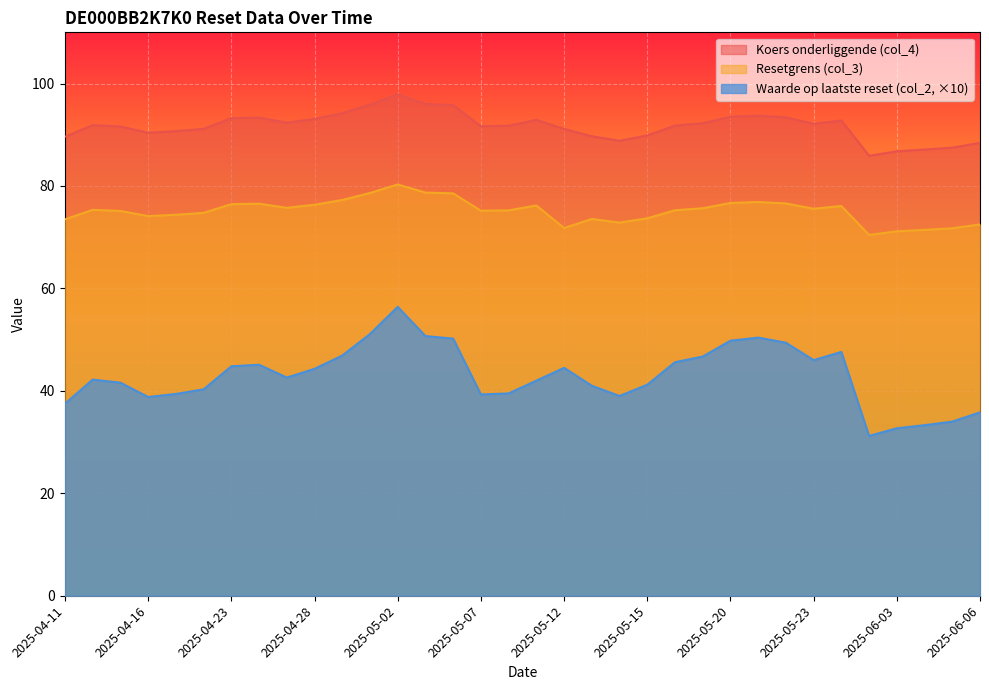

Which has a higher value, 2025-05-20 or 2025-05-14?

2025-05-20